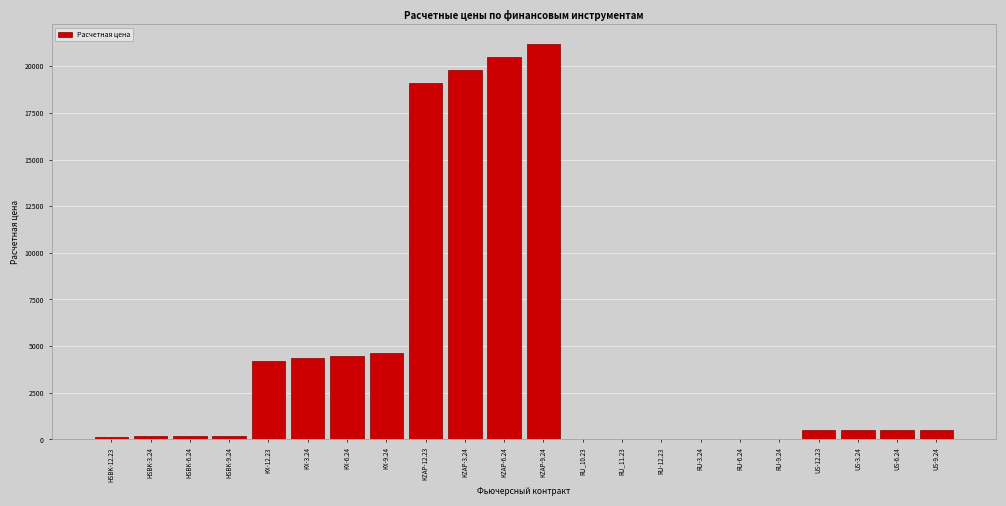

What is the greatest value displayed?

21180.8